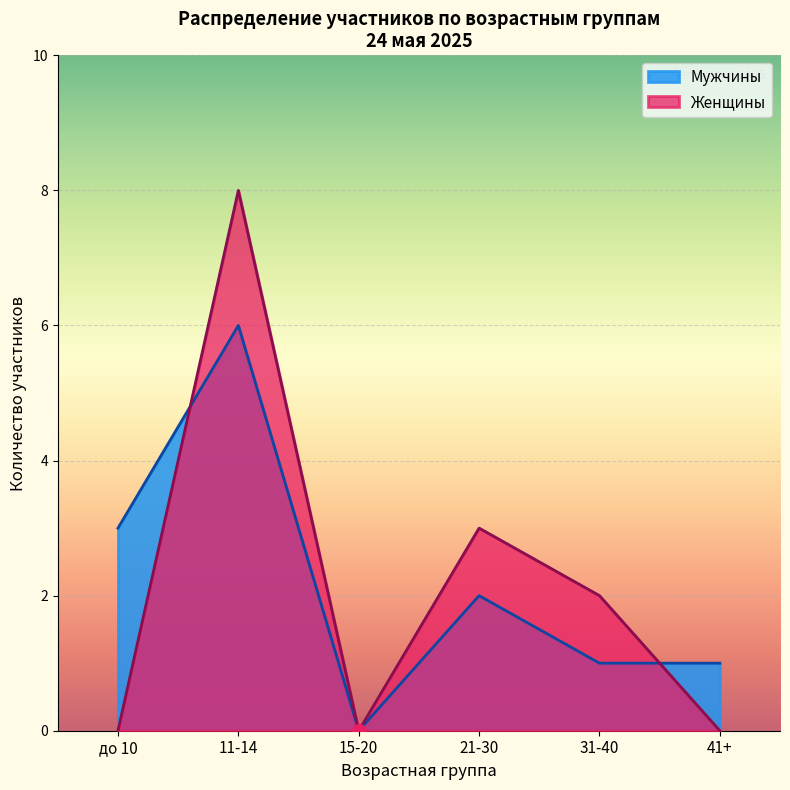

What position from the right is 21-30?

3